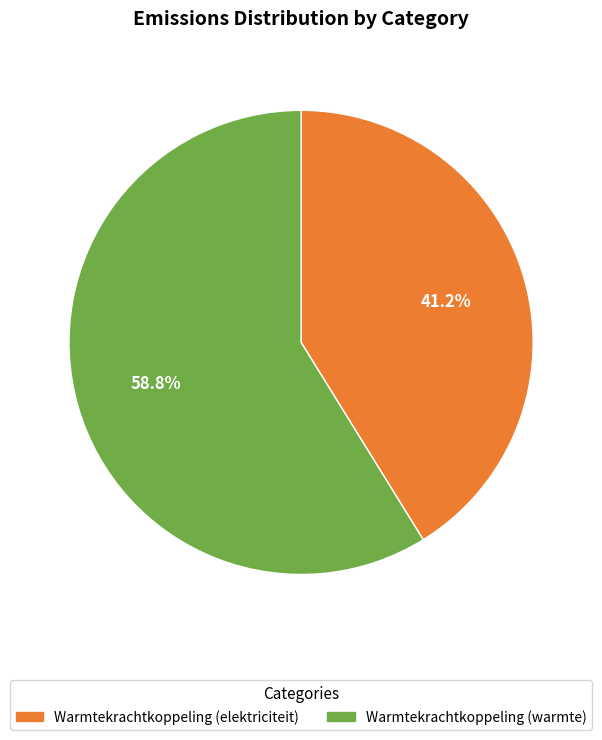

Count the number of slices in the pie.

2